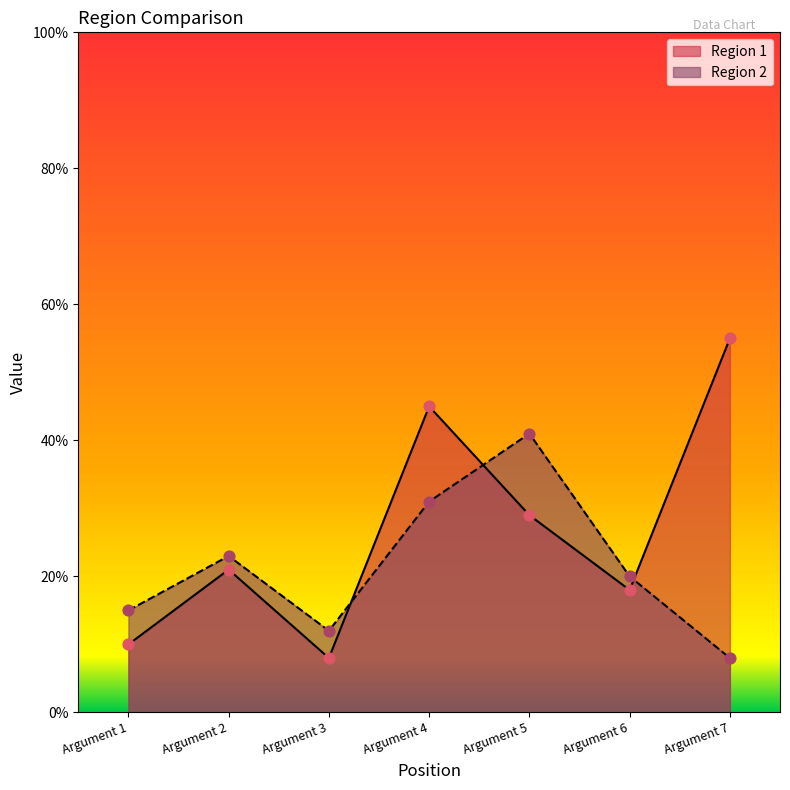

Which series reaches the maximum Y coordinate?

Region 1